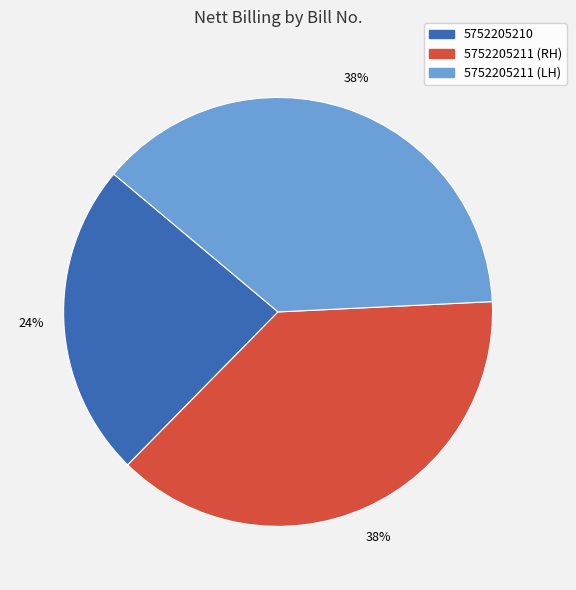

Do 5752205211 (RH) and 5752205211 (LH) together represent more than half of the pie?

Yes